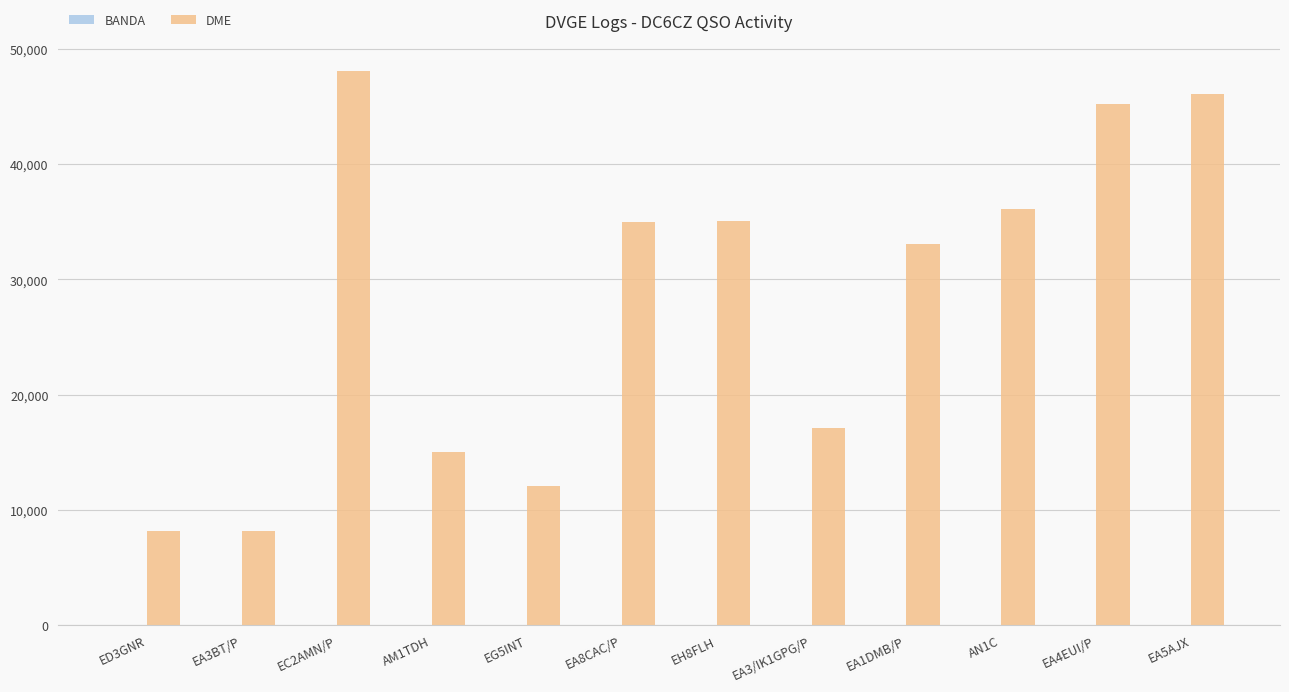

True or false: DME has a value of 12040 at EG5INT.

True